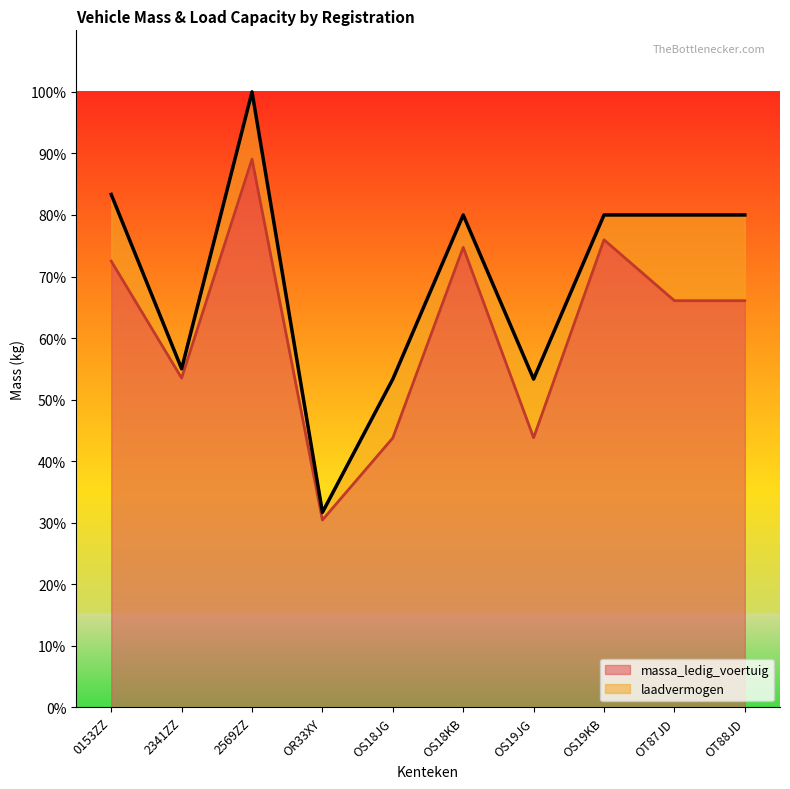

What is the minimum value for massa_ledig_voertuig?

30.4